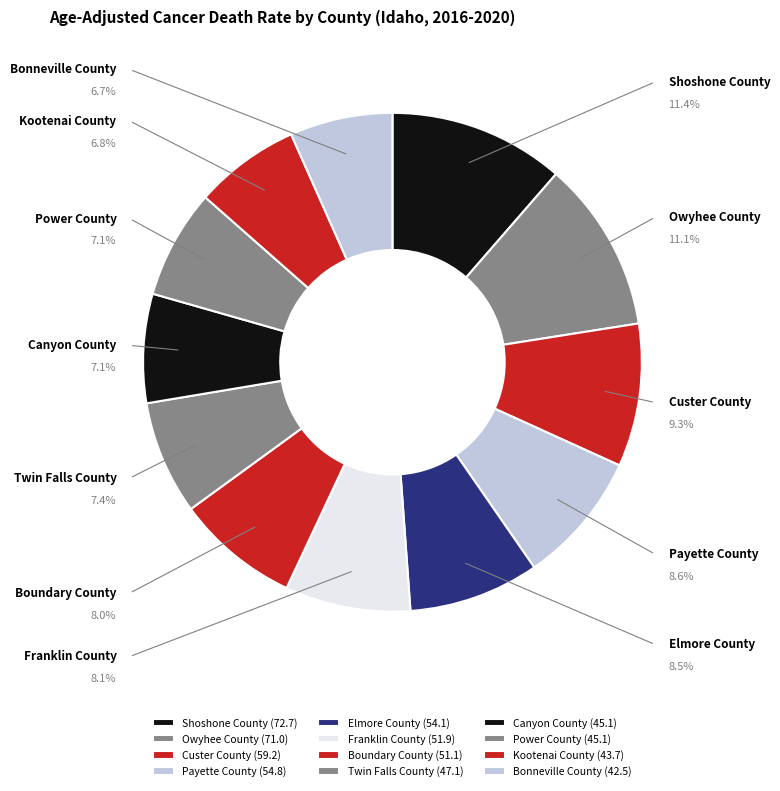

Does Power County represent more than half of the total?

No